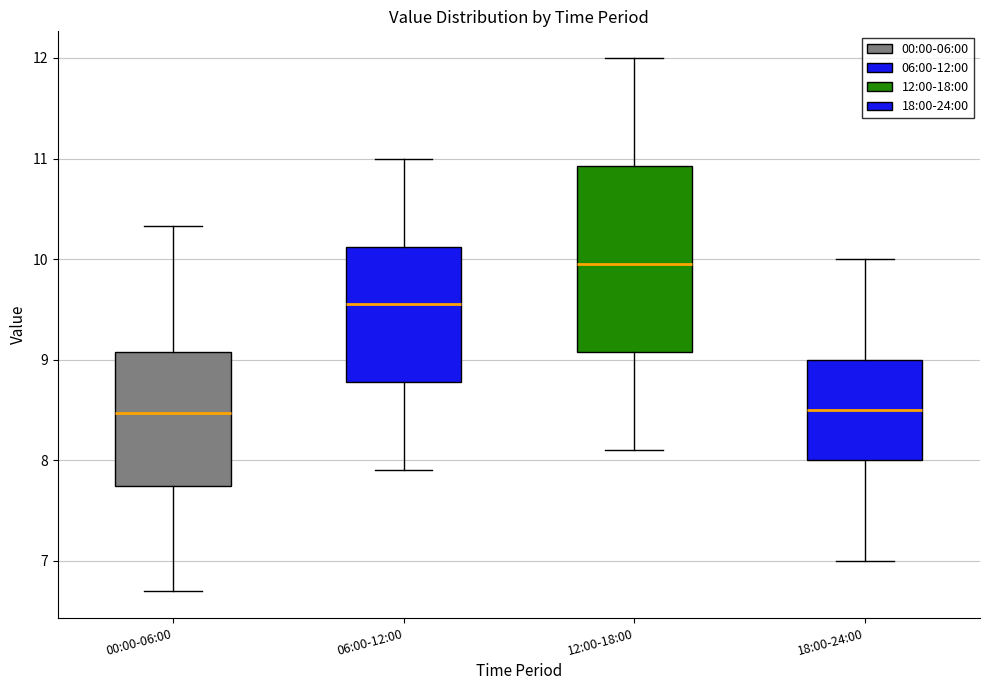

Which box has the highest median line?

12:00-18:00